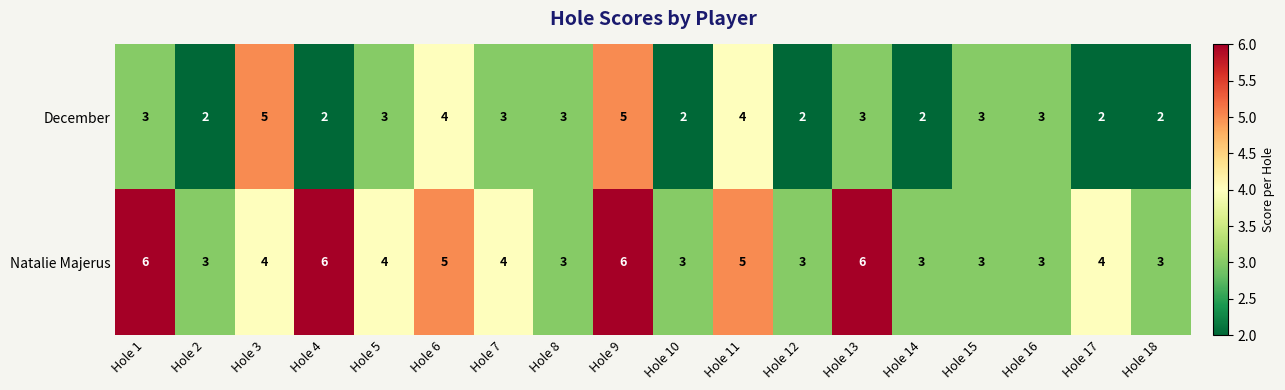

What is the sum of the December values at Hole 9 and Hole 1?

8